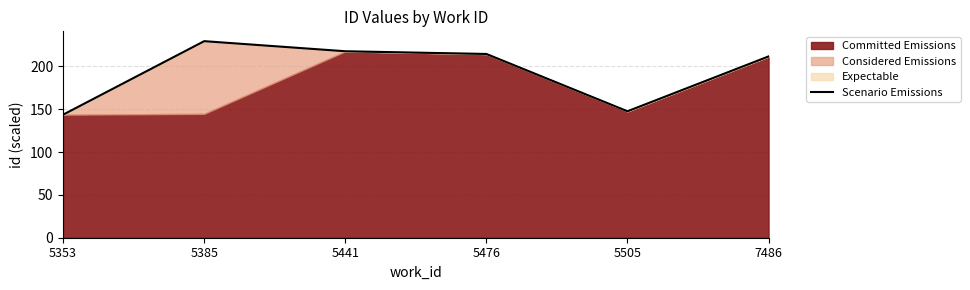

Where is the first local minimum?

5505